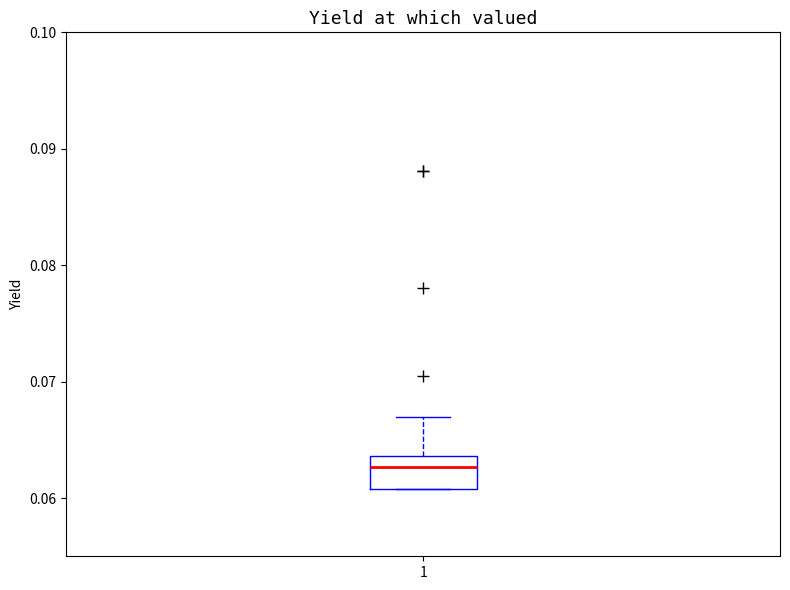

Transcribe this box plot: give where the median line is, the range the box spans, and where the two whiskers end, as read against the y-axis. The values are not printed on the chart, so give them approximately, as read against the axis.

median 0.063, box 0.061 to 0.064, whiskers 0.061 to 0.067